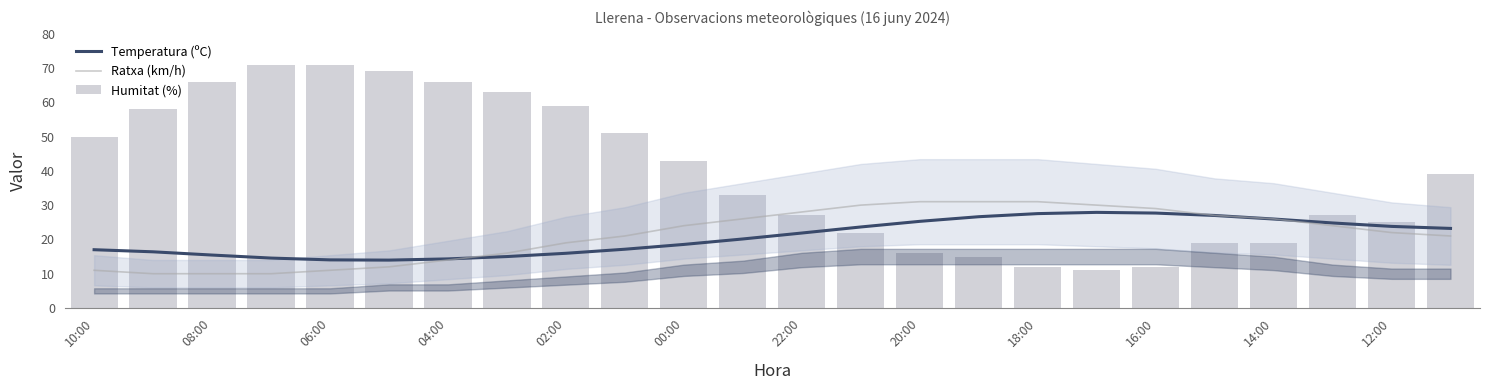

Which category has the highest value in the Temperatura (ºC) series?

17